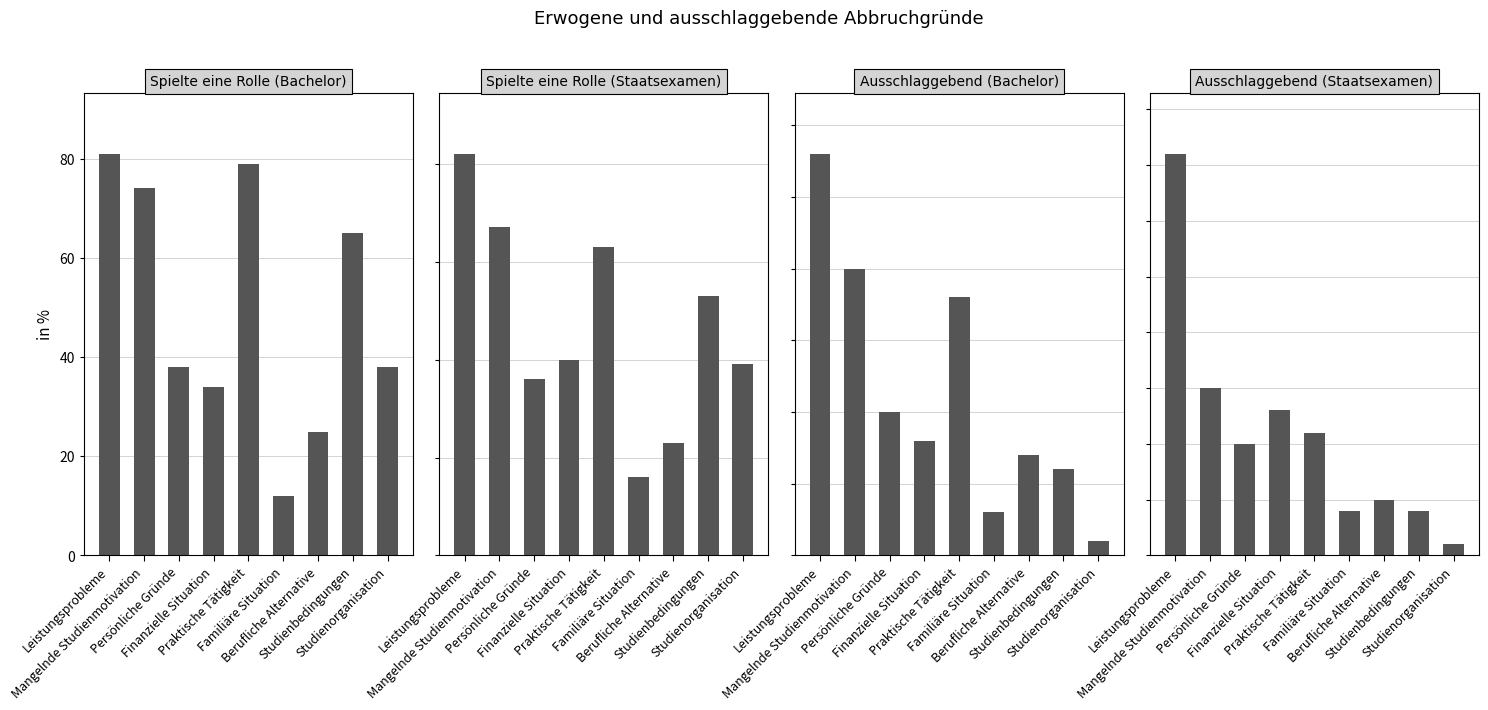

What is the minimum value shown in the chart?

1